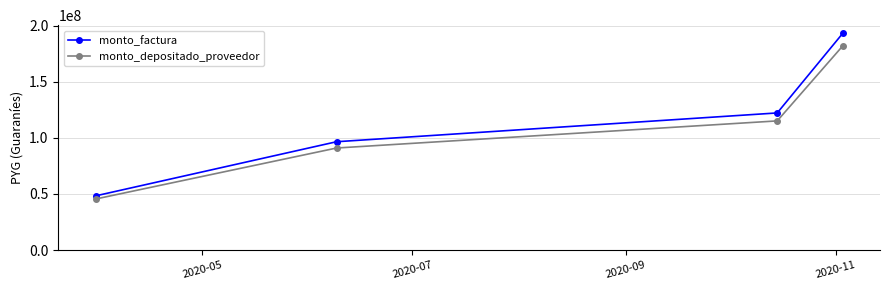

What are all the series names shown in the legend?

monto_factura, monto_depositado_proveedor